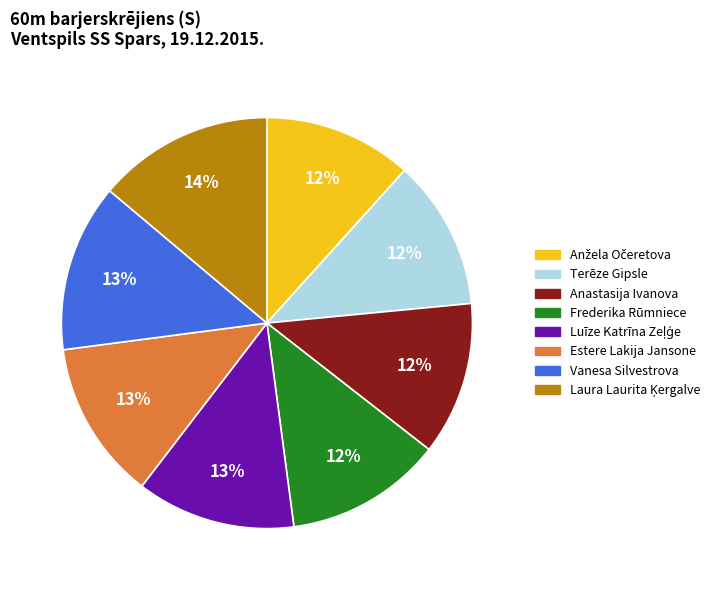

To the nearest percent, what percentage of the pie is Terēze Gipsle?

12%